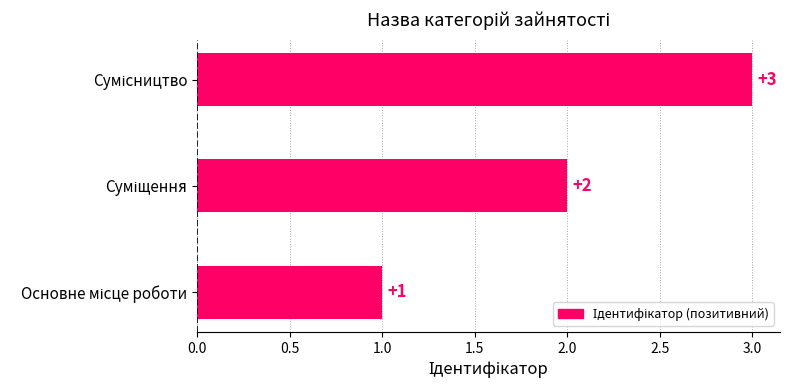

Count the values in the range 1 to 3.

3